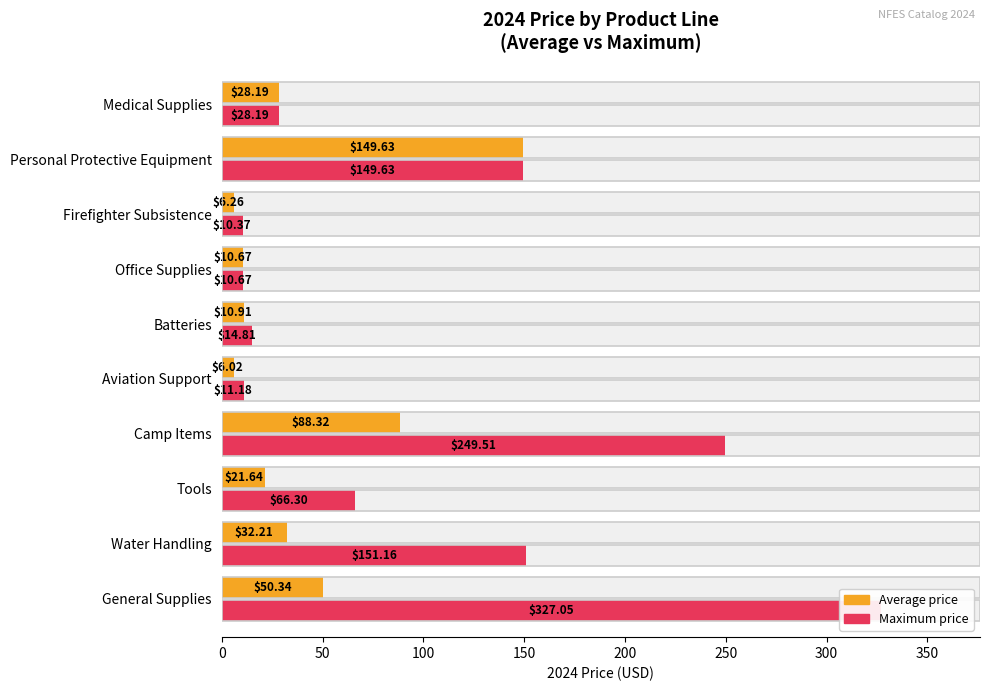

What are all the series names shown in the legend?

Average price, Maximum price